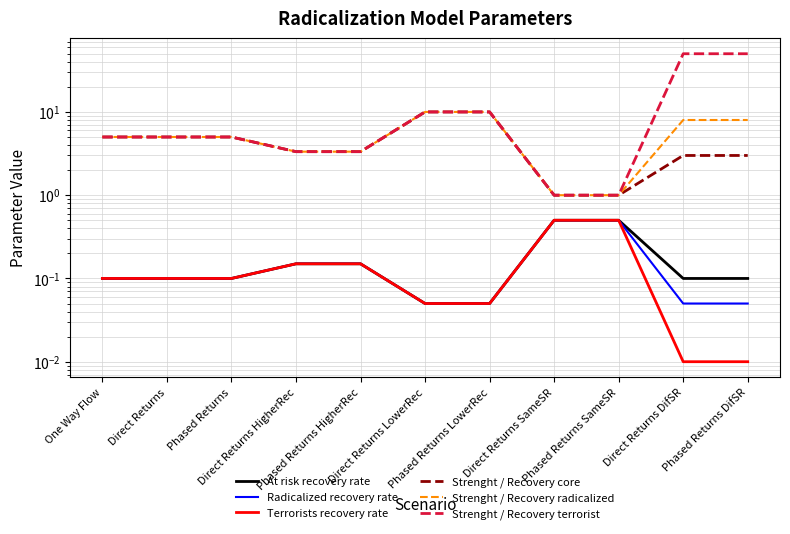

At how many categories does at least one series exceed 31?

2